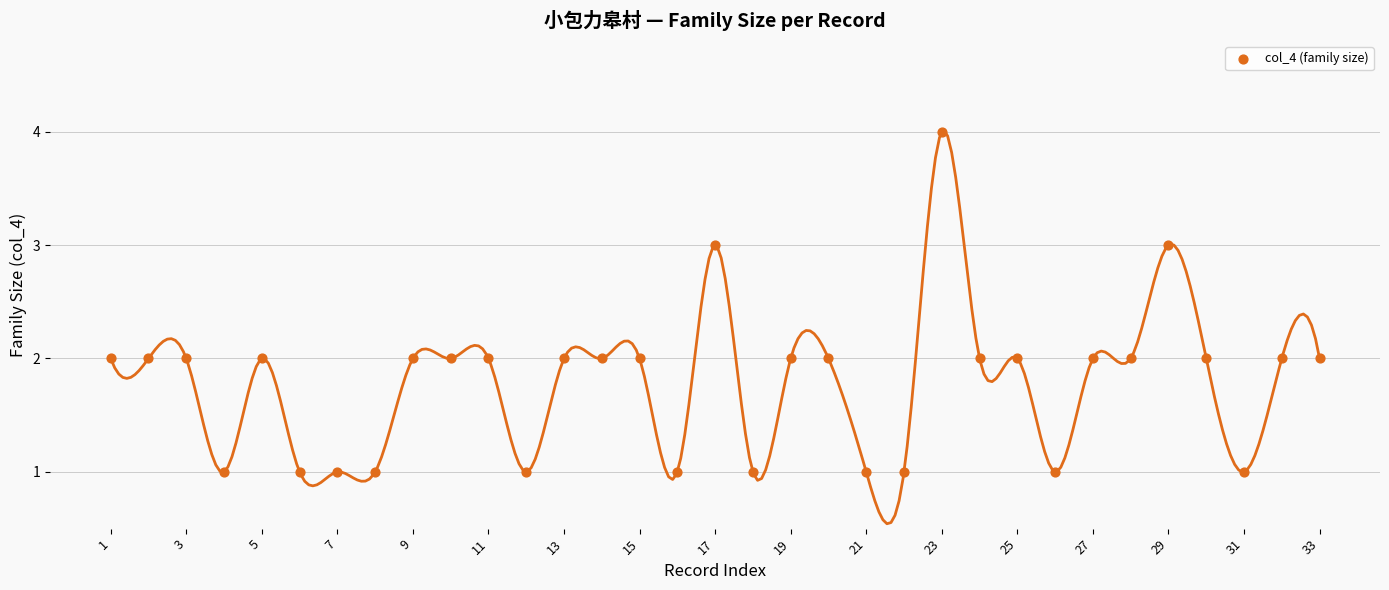

What is the range of Y values (max minus min)?

3